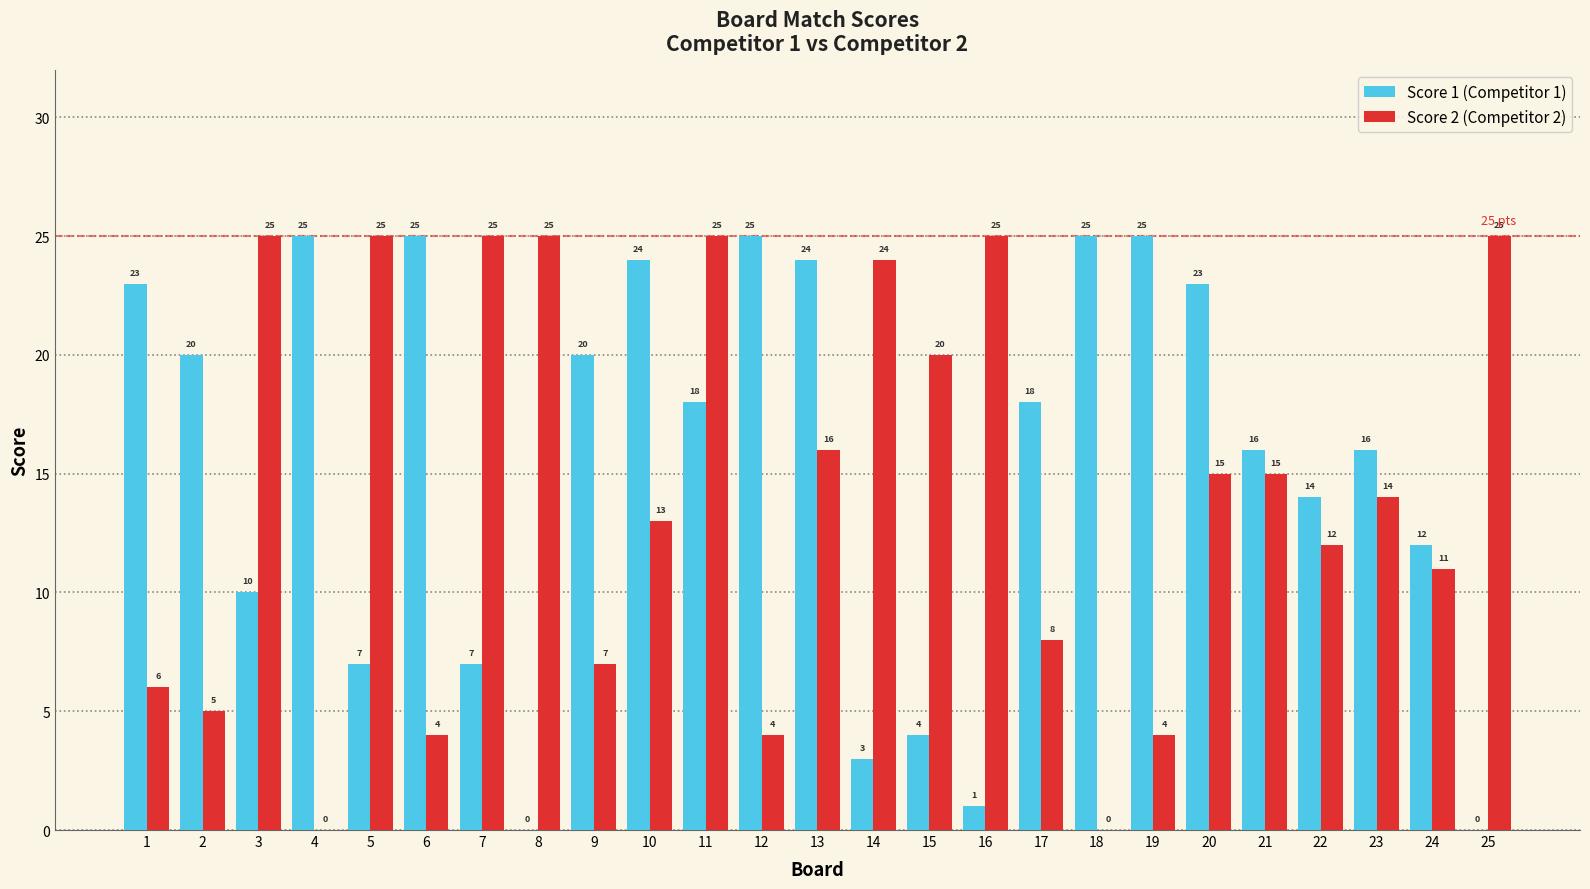

What is the sum of the Score 1 (Competitor 1) values at 8 and 18?

25